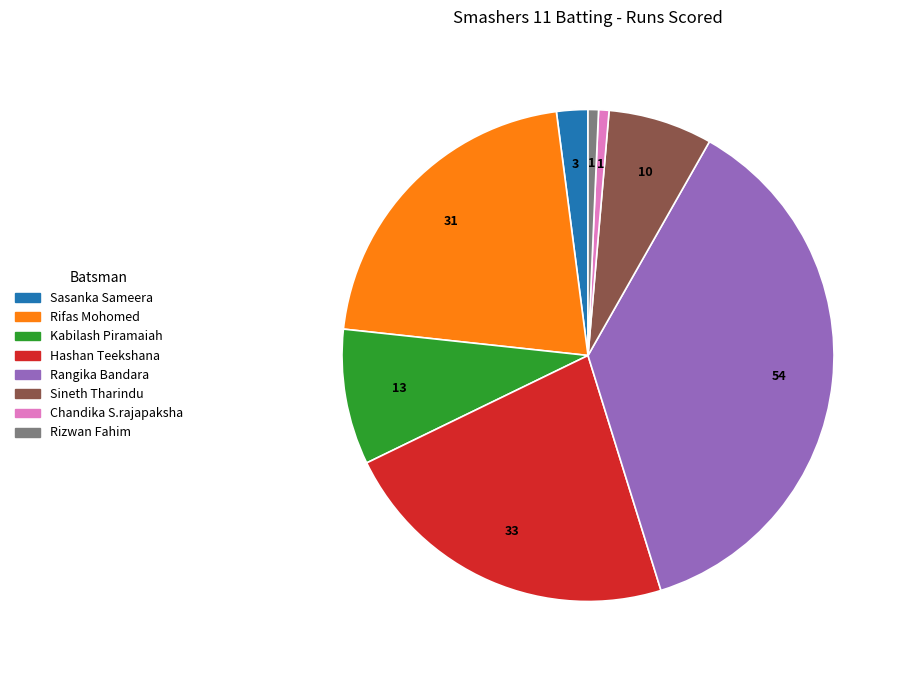

Does Rifas Mohomed represent more than half of the total?

No